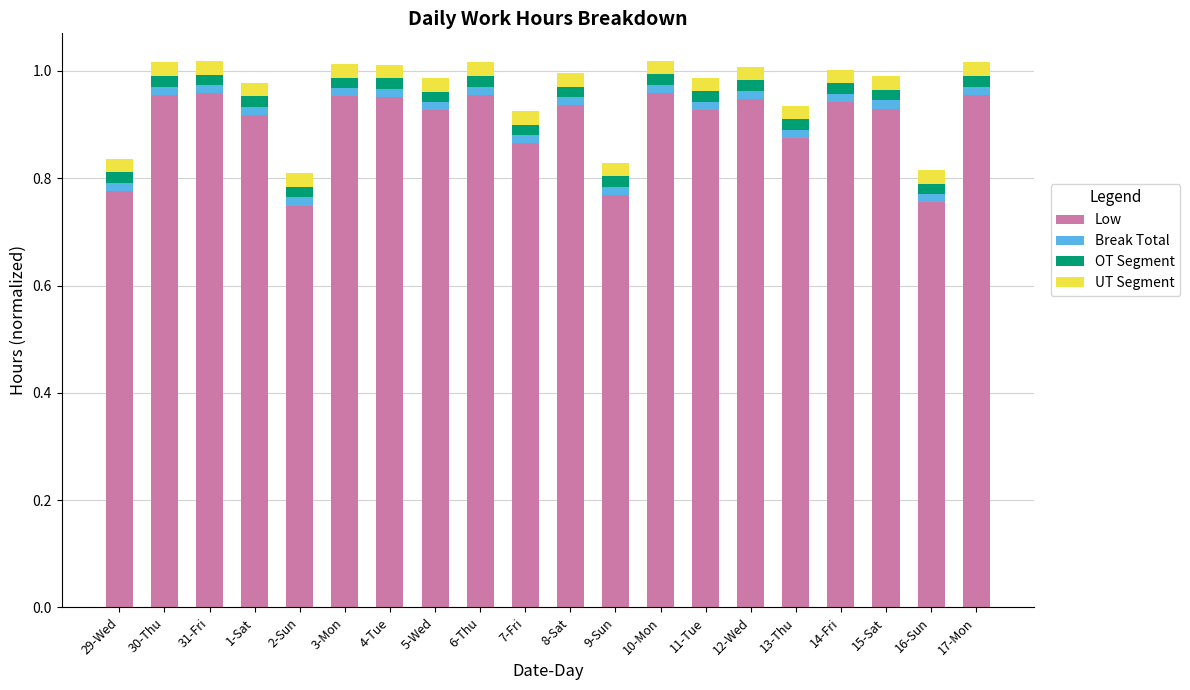

Where is UT Segment nearest to the value 0?

29-Wed